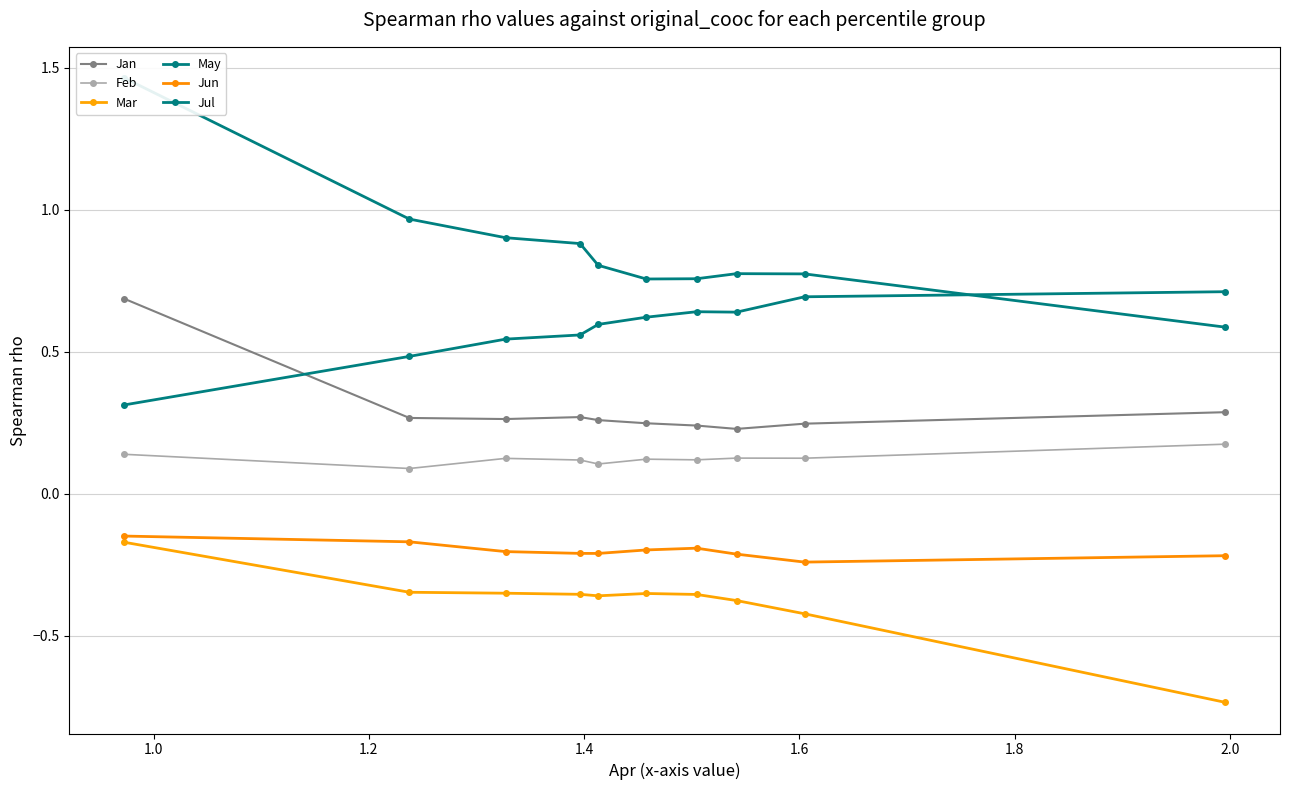

What is the value of the Mar point at the 3rd from the left?

-0.4